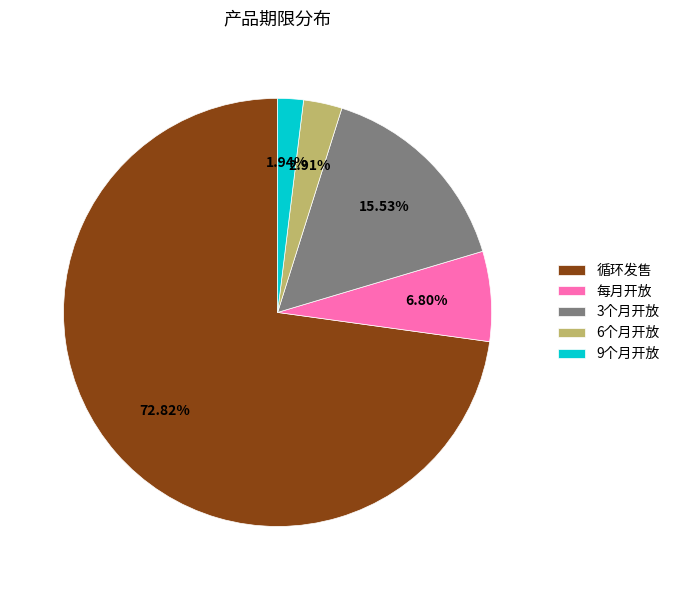

Between 9个月开放 and 6个月开放, which is larger?

6个月开放